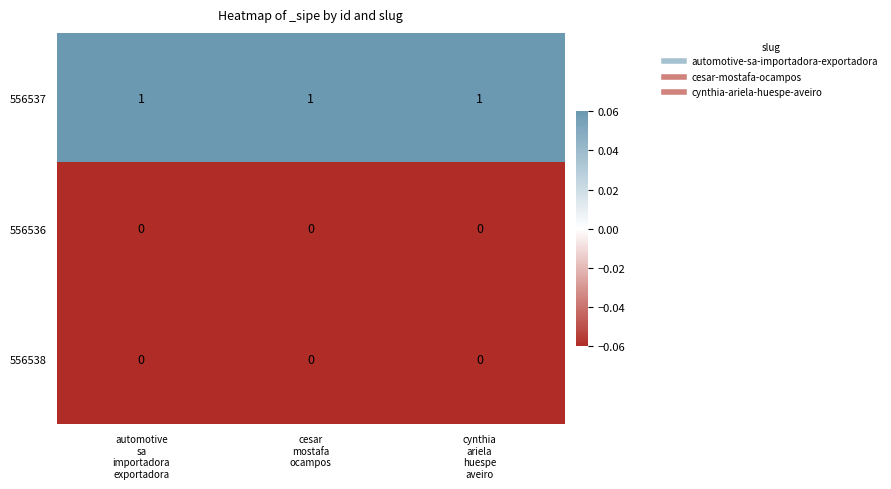

At how many categories does at least one series exceed 0?

3